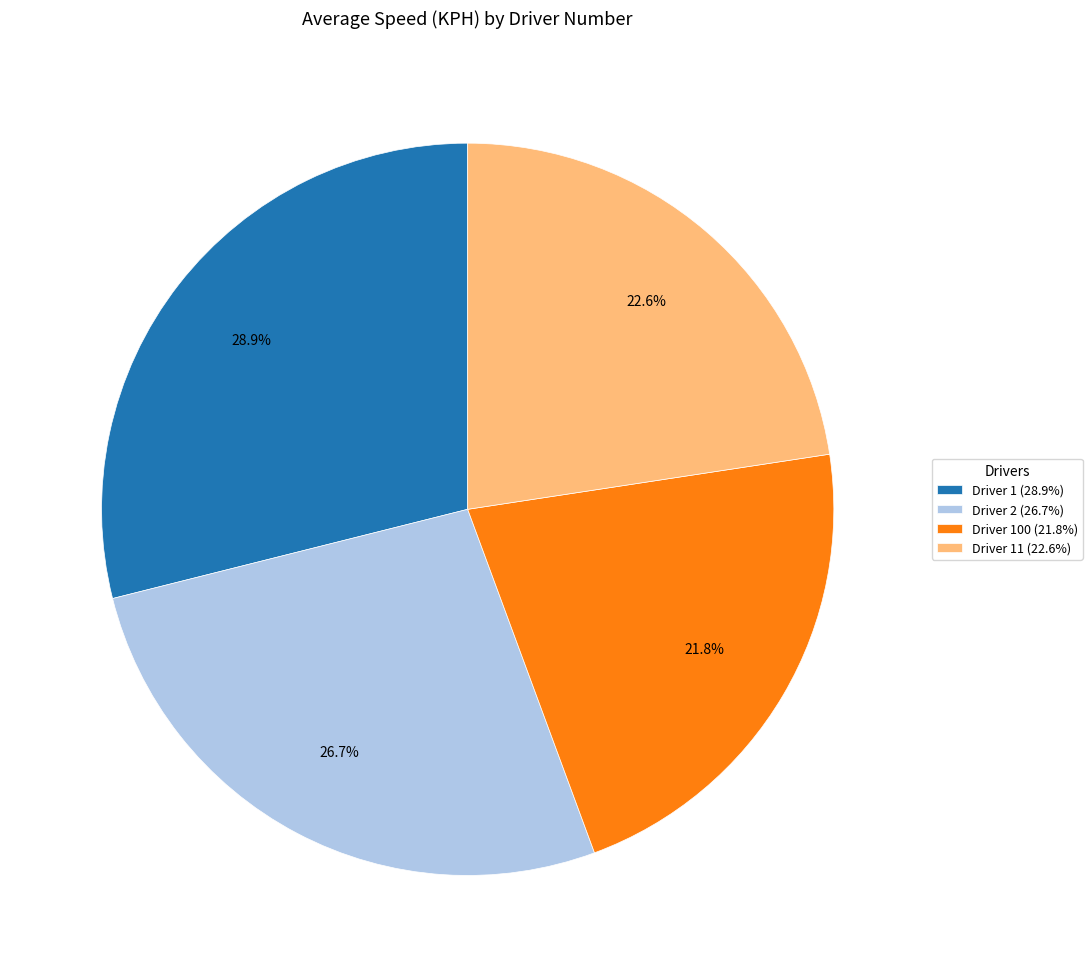

Does Driver 11 (22.6%) account for over 50% of the chart?

No